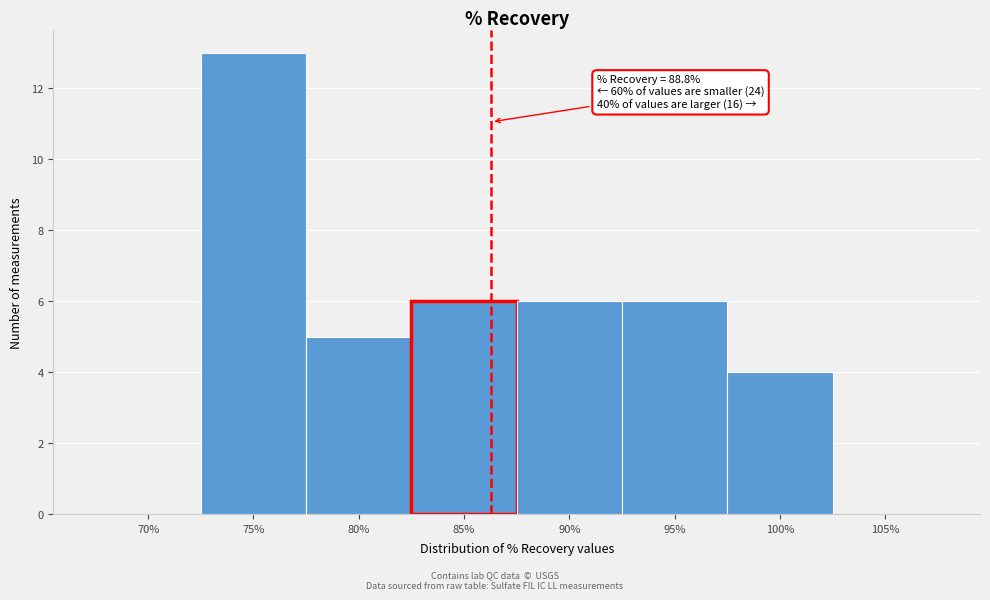

Reading right to left, transcribe all the data shown in this chart.

105%=0	100%=4	95%=6	90%=6	85%=6	80%=5	75%=13	70%=0